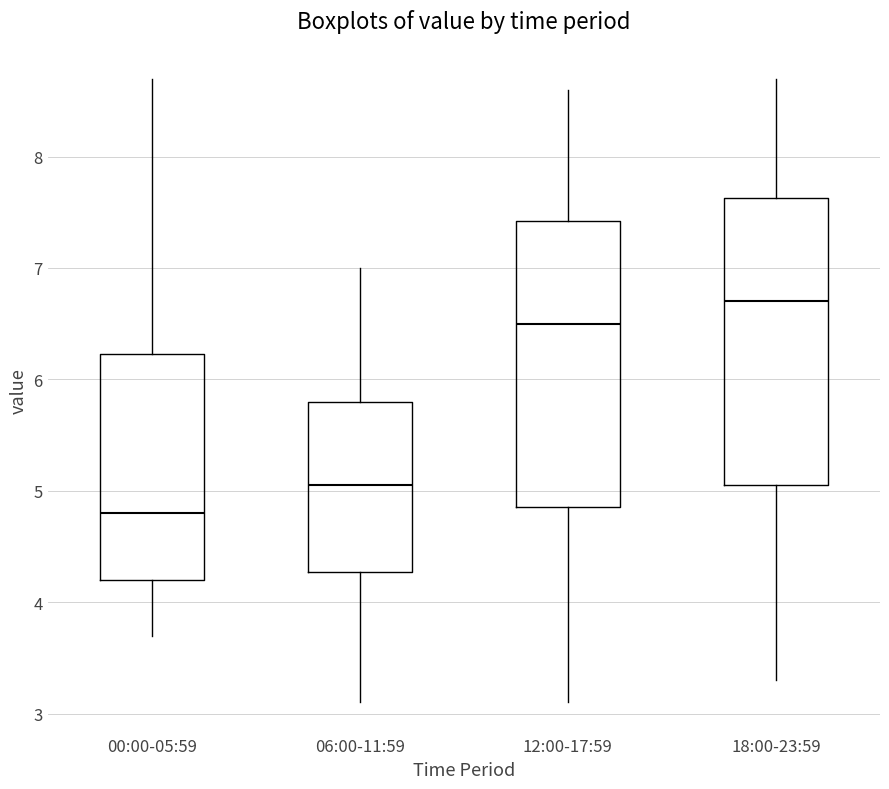

Reading left to right, read every box against the y-axis: the position of its median line, the range the box covers, and the ends of its whiskers. The values are not printed on the chart, so give them approximately, as read against the axis.

00:00-05:59: median 4.8, box 4.2 to 6.2, whiskers 3.7 to 8.7
06:00-11:59: median 5.1, box 4.3 to 5.8, whiskers 3.1 to 7.0
12:00-17:59: median 6.5, box 4.9 to 7.4, whiskers 3.1 to 8.6
18:00-23:59: median 6.7, box 5.1 to 7.6, whiskers 3.3 to 8.7